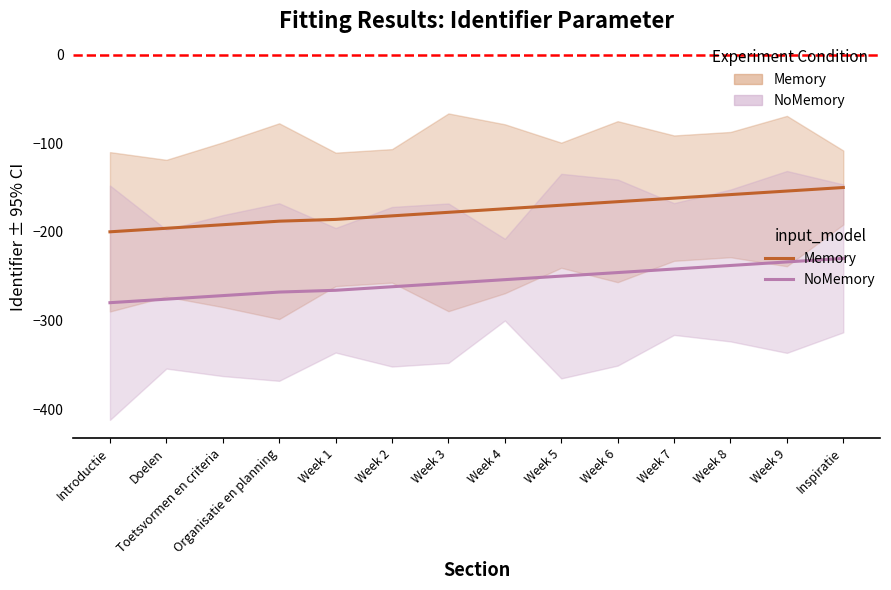

Rank the series by their maximum value, from lowest to highest.

NoMemory, Memory